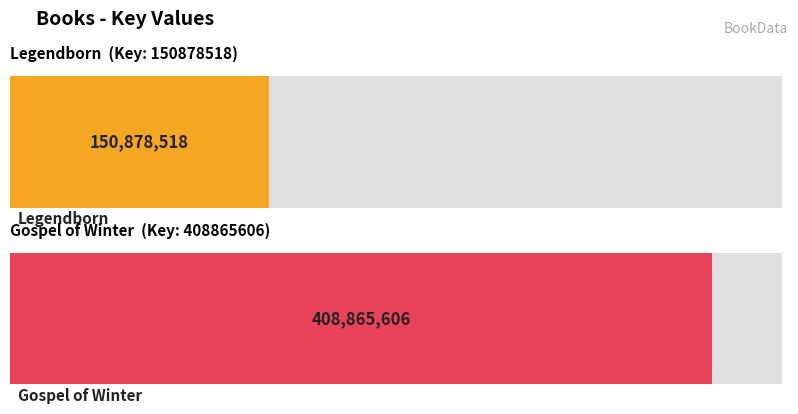

Which has a higher value, Gospel of Winter or Legendborn?

Gospel of Winter